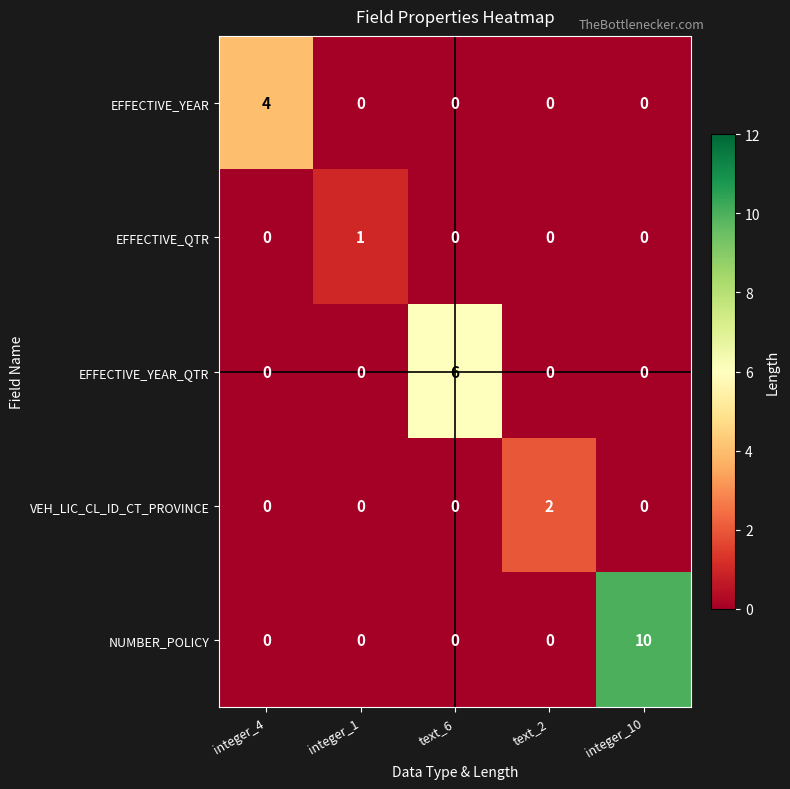

How many EFFECTIVE_YEAR_QTR values are between 0 and 1?

4